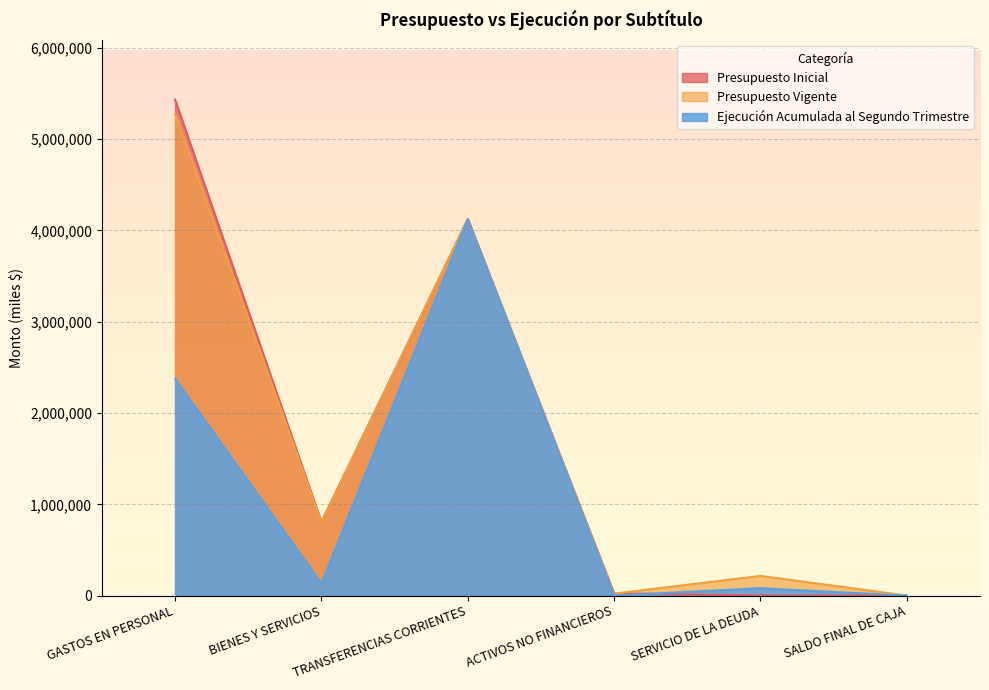

What is the difference between the highest and lowest values at SERVICIO DE LA DEUDA?

215518